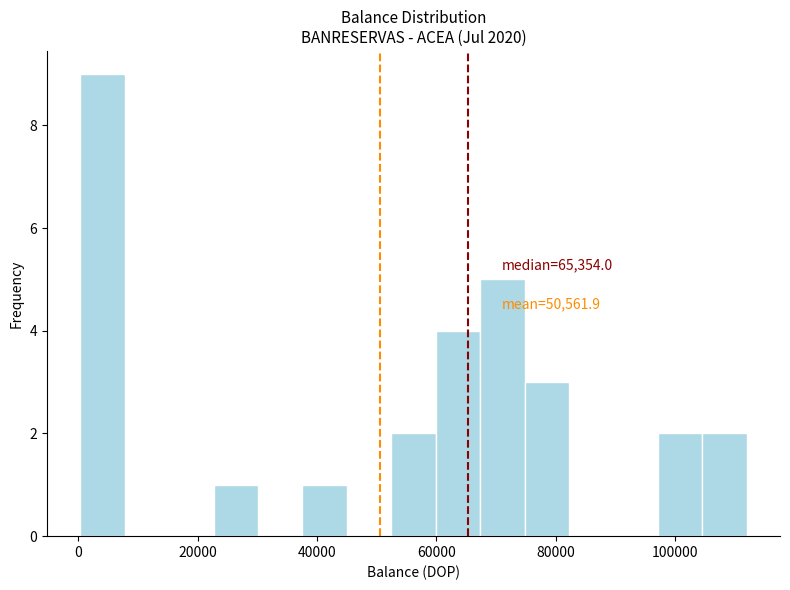

Around what value on the x-axis is the tallest bar? Give the approximate position of its centre, as read against the axis.

4000